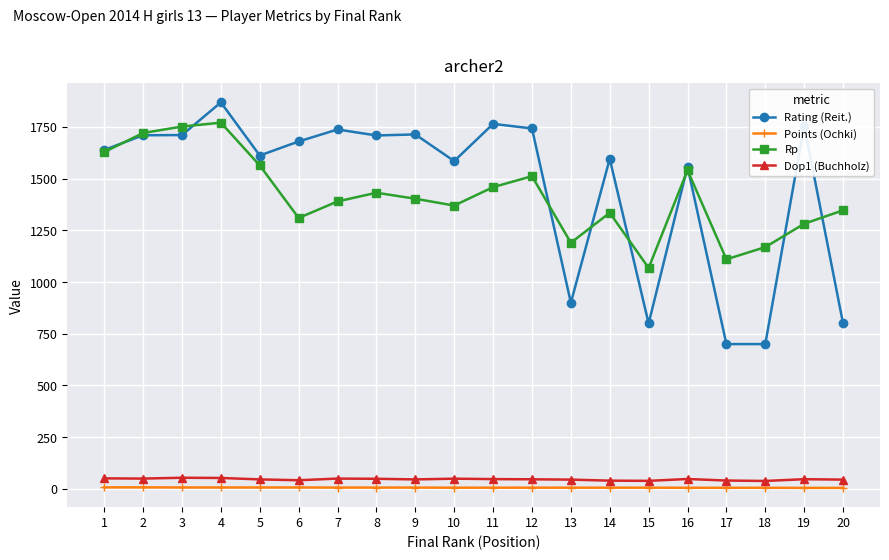

What is the value of the Points (Ochki) point at the 11th from the left?

5.5